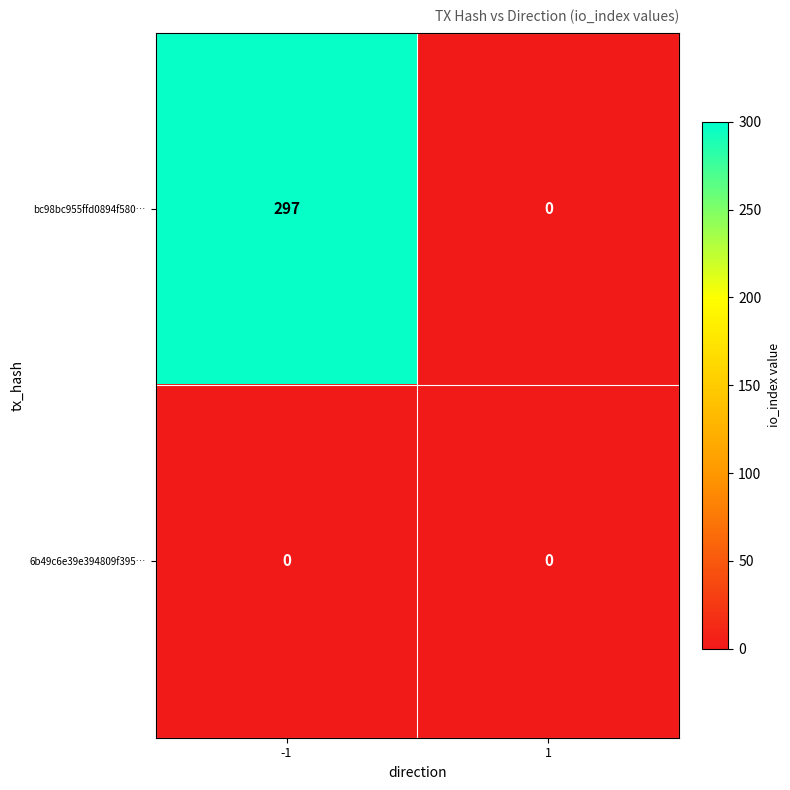

True or false: bc98bc955ffd0894f580… has a value of 177 at -1.

False